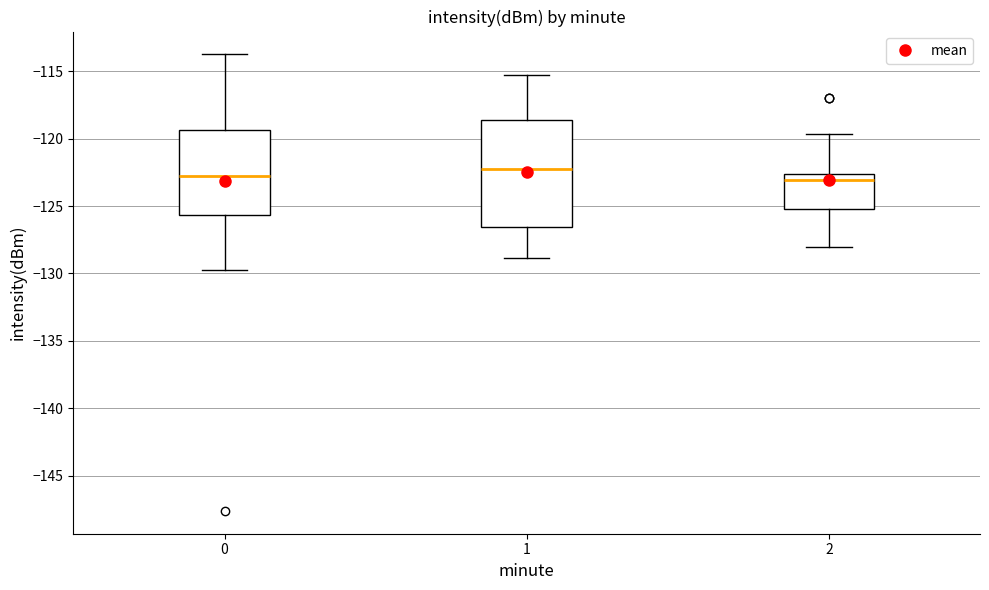

Which box is the tallest, from its lower edge to its upper edge?

1